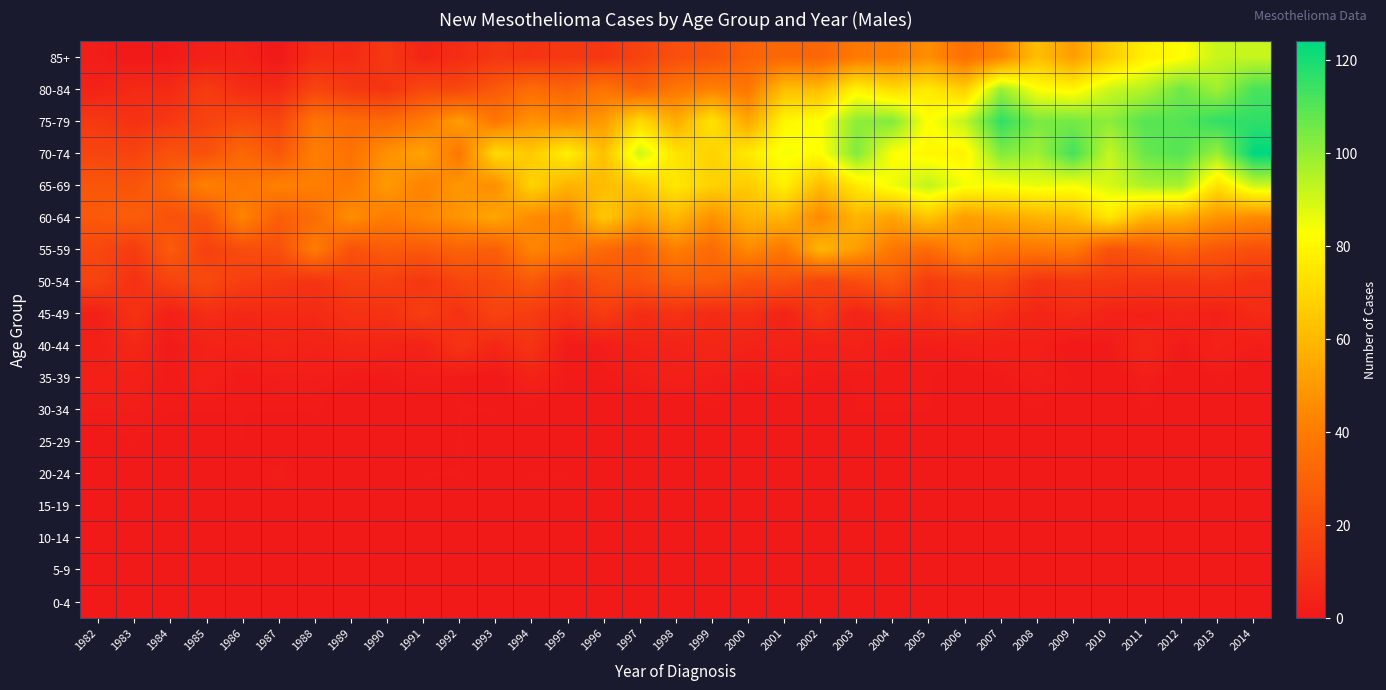

Between 1993 and 1984, which is larger?

1993